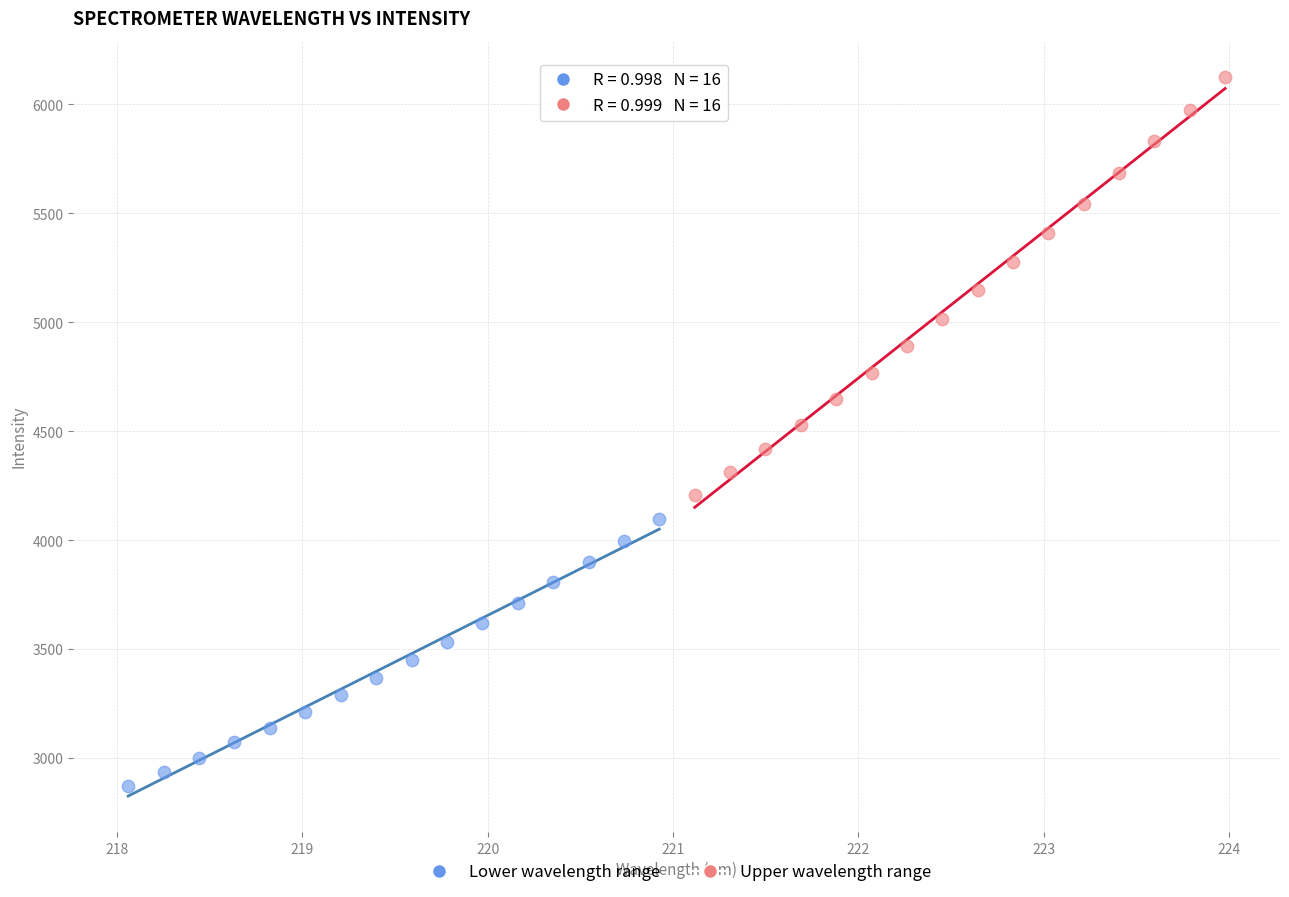

Which series has the largest Y range (max minus min)?

Upper wavelength range